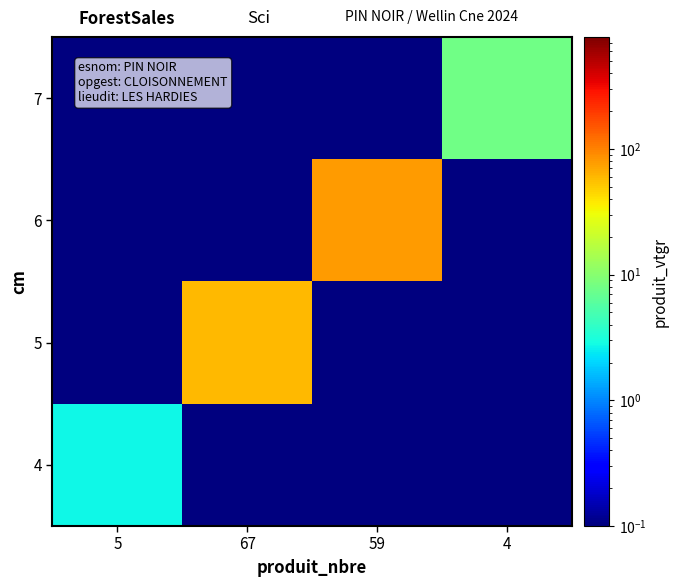

What is the greatest value displayed?

77.8